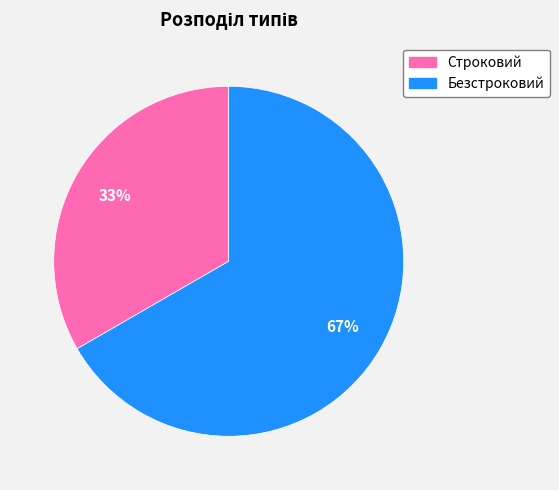

To the nearest percent, what portion does Безстроковий represent?

67%